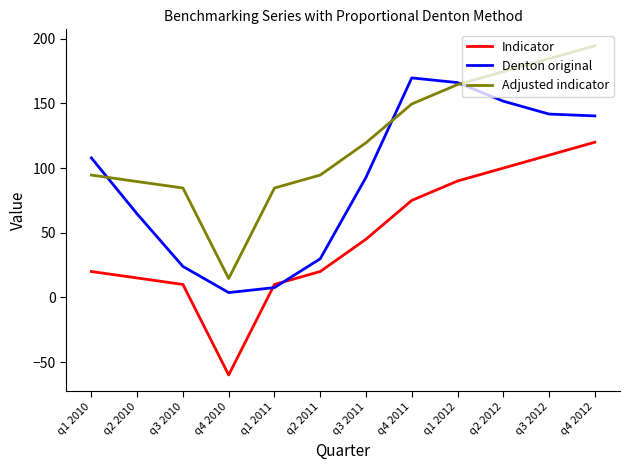

Reading left to right, what are all the values shown in this chart?

Indicator: q1 2010=20.0	q2 2010=15.0	q3 2010=10.0	q4 2010=-60.0	q1 2011=10.0	q2 2011=20.0	q3 2011=45.0	q4 2011=75.0	q1 2012=90.0	q2 2012=100.0	q3 2012=110.0	q4 2012=120.0
Denton original: q1 2010=107.8	q2 2010=64.5	q3 2010=23.9	q4 2010=3.7	q1 2011=7.6	q2 2011=29.8	q3 2011=92.8	q4 2011=169.8	q1 2012=166.1	q2 2012=151.8	q3 2012=141.8	q4 2012=140.3
Adjusted indicator: q1 2010=94.6	q2 2010=89.6	q3 2010=84.6	q4 2010=14.6	q1 2011=84.6	q2 2011=94.6	q3 2011=119.6	q4 2011=149.6	q1 2012=164.6	q2 2012=174.6	q3 2012=184.6	q4 2012=194.6